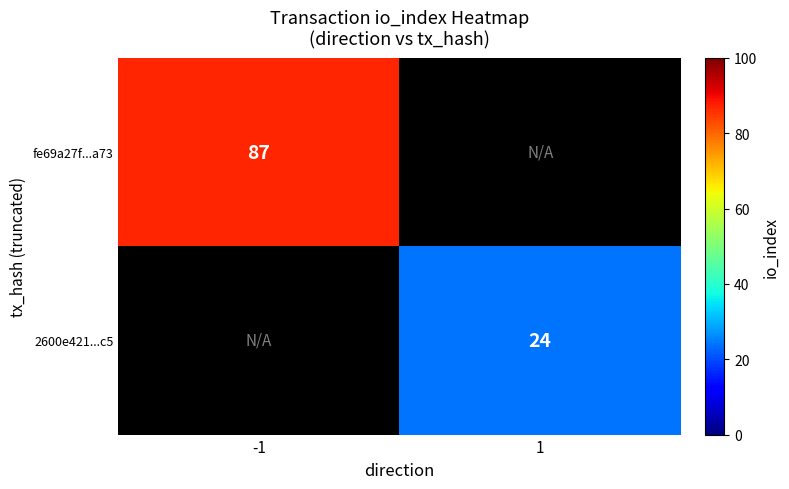

True or false: 2600e421...c5 has a value of 24 at 1.

True